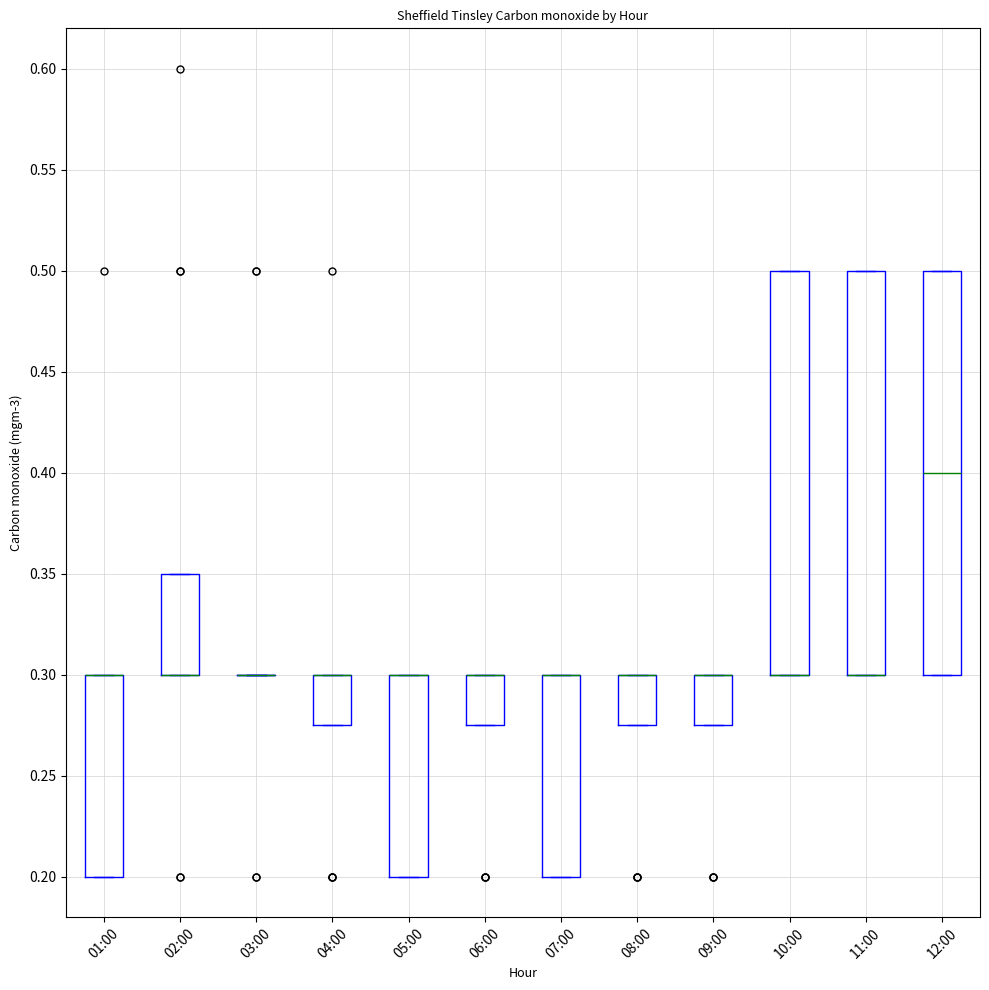

Reading left to right, transcribe this box plot: for each box, give where its median line is, the range the box spans, and where its two whiskers end, as read against the y-axis. The values are not printed on the chart, so give them approximately, as read against the axis.

01:00: median 0.300 (drawn on the box's upper edge), box 0.200 to 0.300, whiskers 0.200 to 0.300
02:00: median 0.300 (drawn on the box's lower edge), box 0.300 to 0.350, whiskers 0.300 to 0.350
03:00: box collapsed to a line at 0.300, whiskers 0.300 to 0.300
04:00: median 0.300 (drawn on the box's upper edge), box 0.275 to 0.300, whiskers 0.275 to 0.300
05:00: median 0.300 (drawn on the box's upper edge), box 0.200 to 0.300, whiskers 0.200 to 0.300
06:00: median 0.300 (drawn on the box's upper edge), box 0.275 to 0.300, whiskers 0.275 to 0.300
07:00: median 0.300 (drawn on the box's upper edge), box 0.200 to 0.300, whiskers 0.200 to 0.300
08:00: median 0.300 (drawn on the box's upper edge), box 0.275 to 0.300, whiskers 0.275 to 0.300
09:00: median 0.300 (drawn on the box's upper edge), box 0.275 to 0.300, whiskers 0.275 to 0.300
10:00: median 0.300 (drawn on the box's lower edge), box 0.300 to 0.500, whiskers 0.300 to 0.500
11:00: median 0.300 (drawn on the box's lower edge), box 0.300 to 0.500, whiskers 0.300 to 0.500
12:00: median 0.400, box 0.300 to 0.500, whiskers 0.300 to 0.500